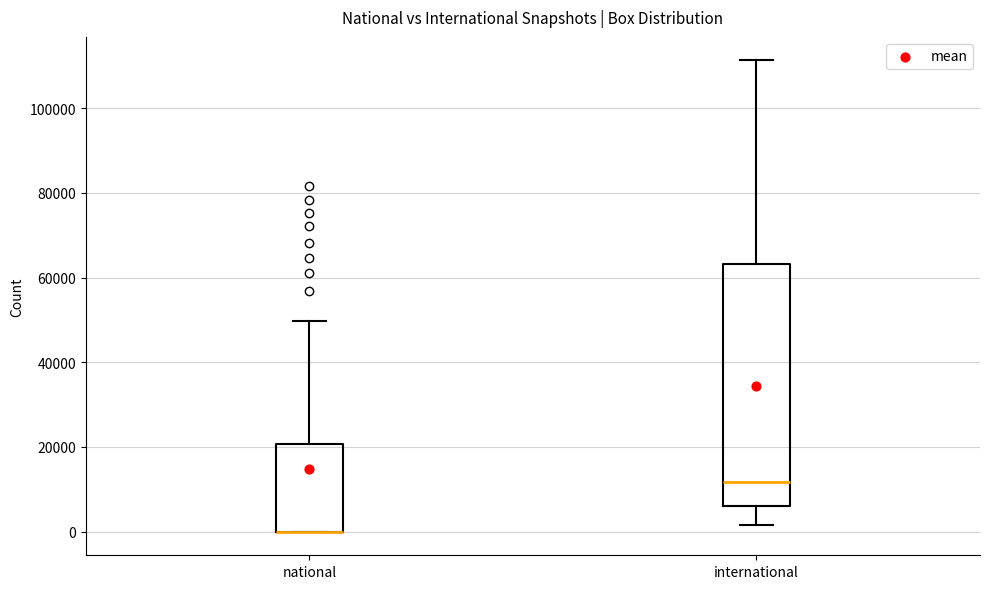

Reading left to right, transcribe this box plot: for each box, give where its median line is, the range the box spans, and where its two whiskers end, as read against the y-axis. The values are not printed on the chart, so give them approximately, as read against the axis.

national: median 0 (drawn on the box's lower edge), box 0 to 20000, whiskers 0 to 50000
international: median 12000, box 6000 to 64000, whiskers 2000 to 112000